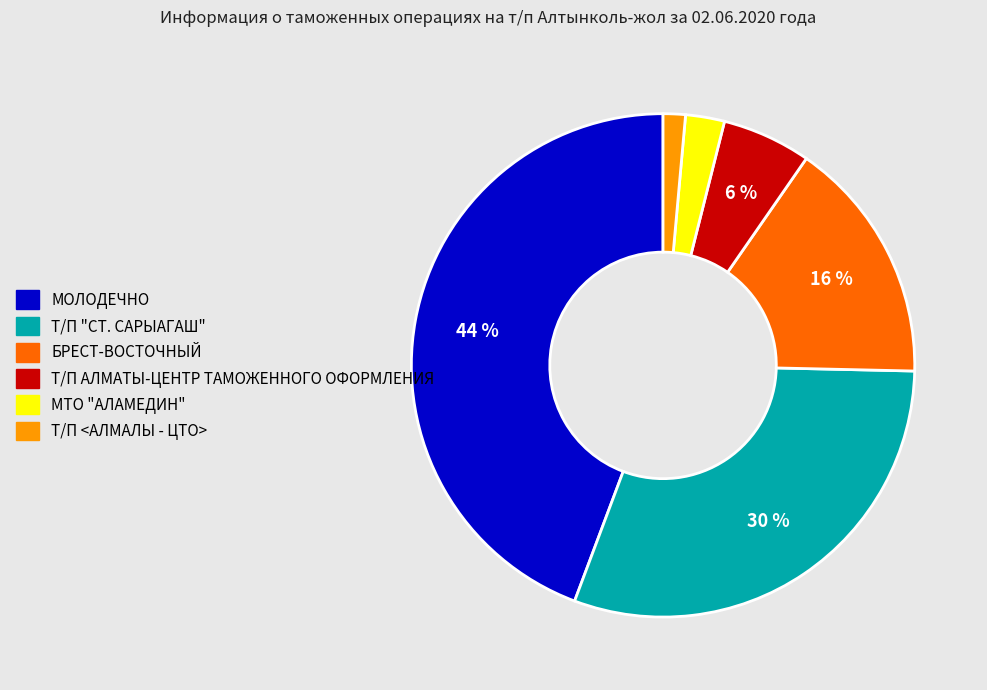

To the nearest percent, what is the difference between the Т/П "СТ. САРЫАГАШ" and Т/П <АЛМАЛЫ - ЦТО> slice percentages?

29%